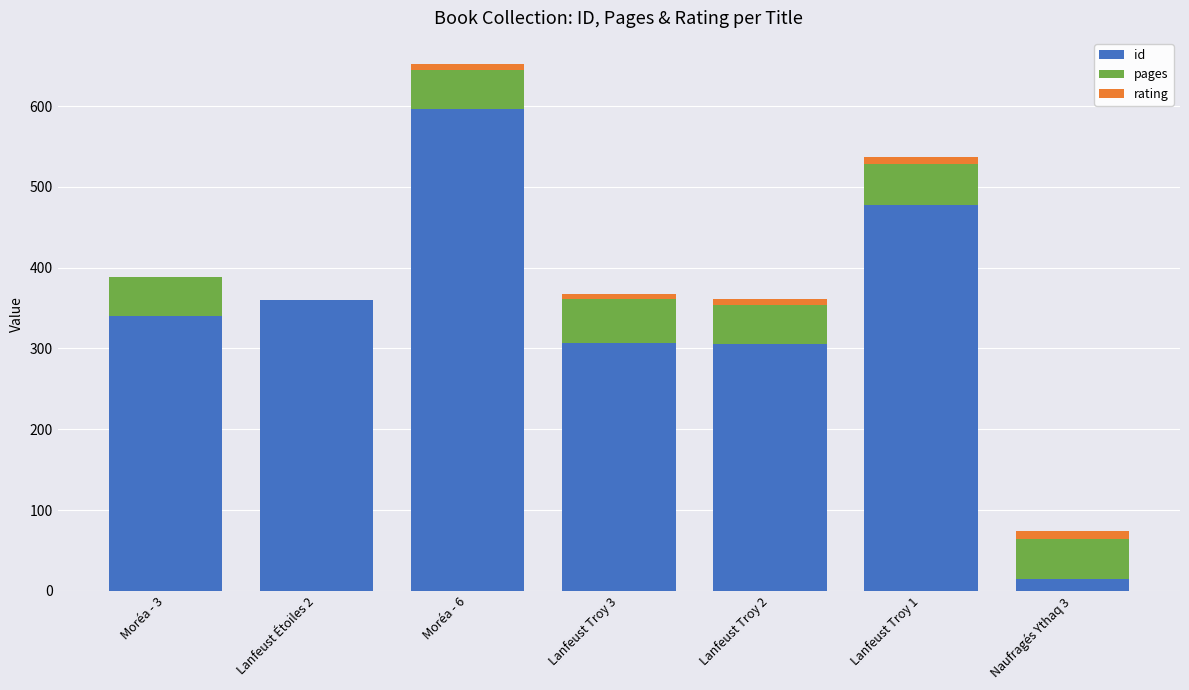

At which label does id reach its peak?

Moréa - 6